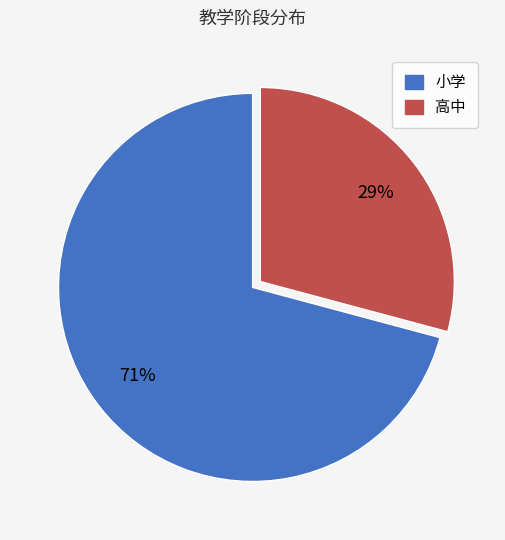

How many segments does this pie chart have?

2